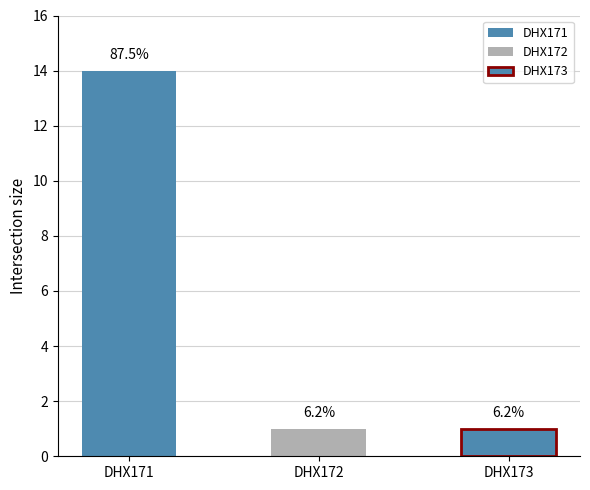

Reading right to left, transcribe all the data shown in this chart.

DHX173=1	DHX172=1	DHX171=14